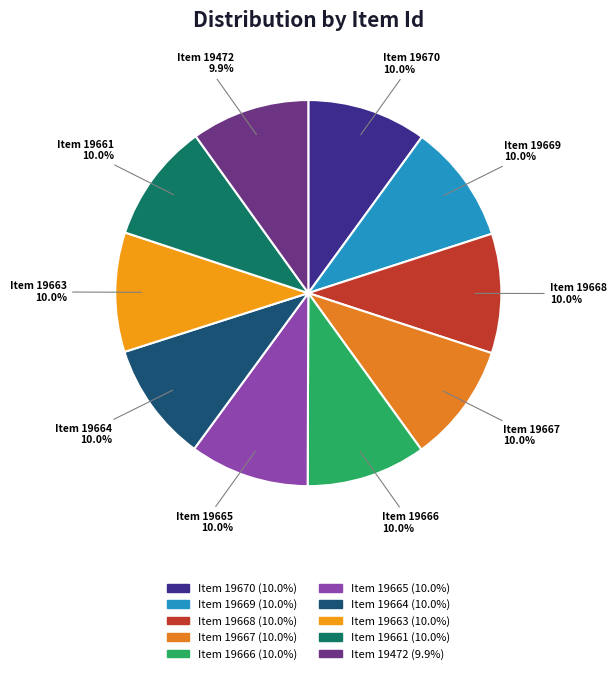

What is the ratio of the value at Item 19472 to the value at Item 19663?

1.0